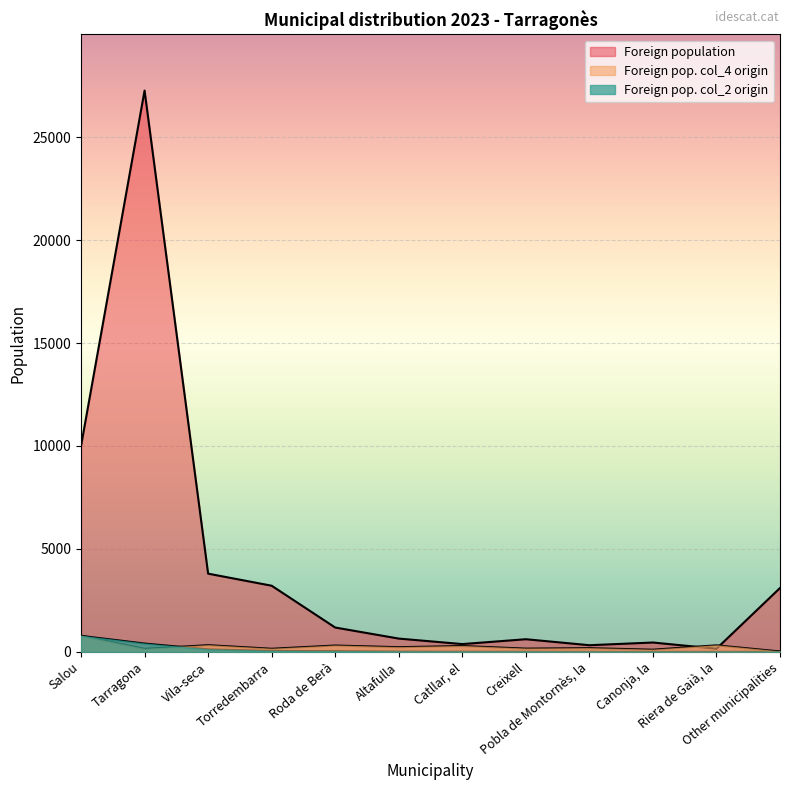

What is the label of the 6th point from the right?

Catllar, el